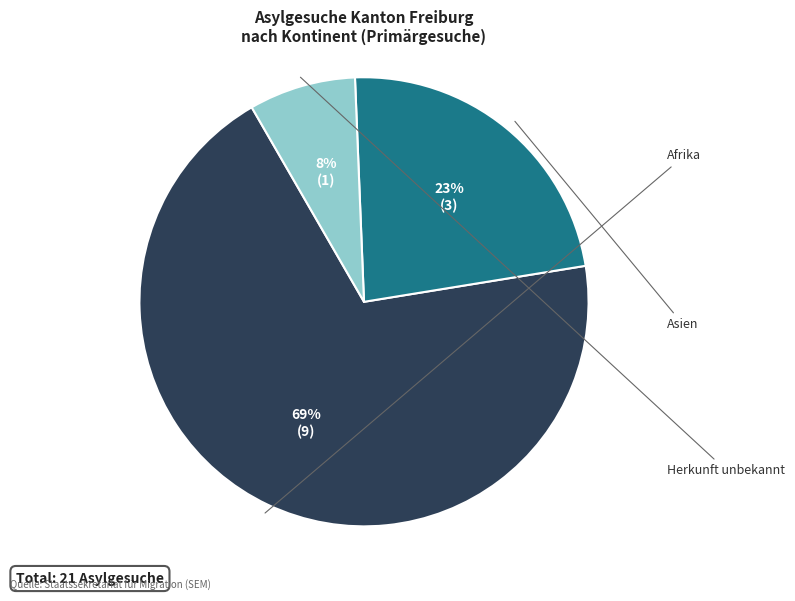

Is there a majority slice in this chart?

Yes